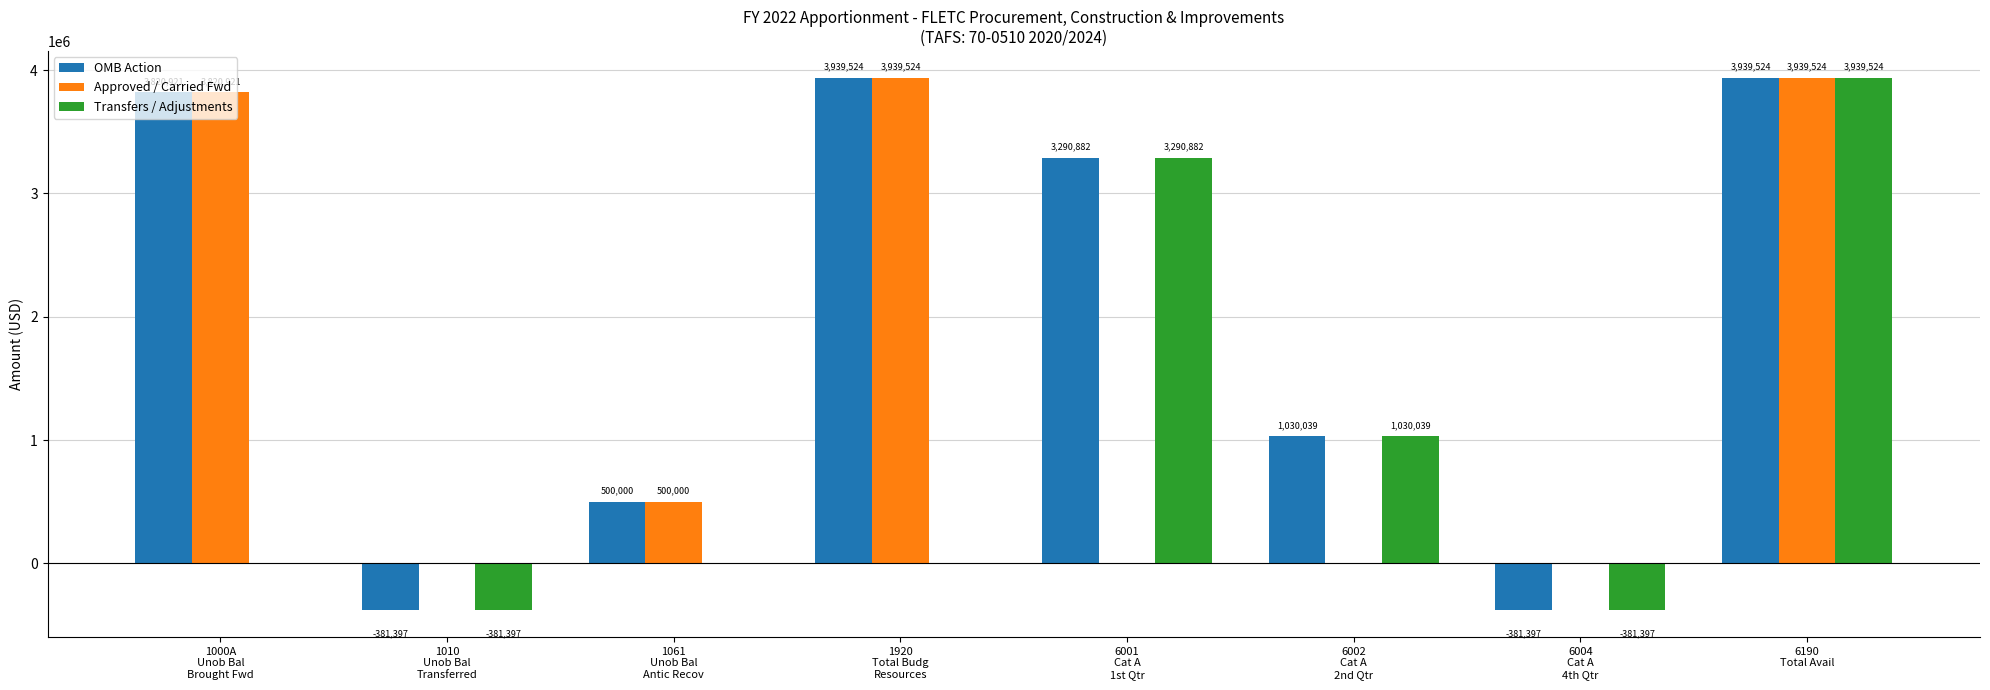

Which series has the largest total across all categories?

OMB Action